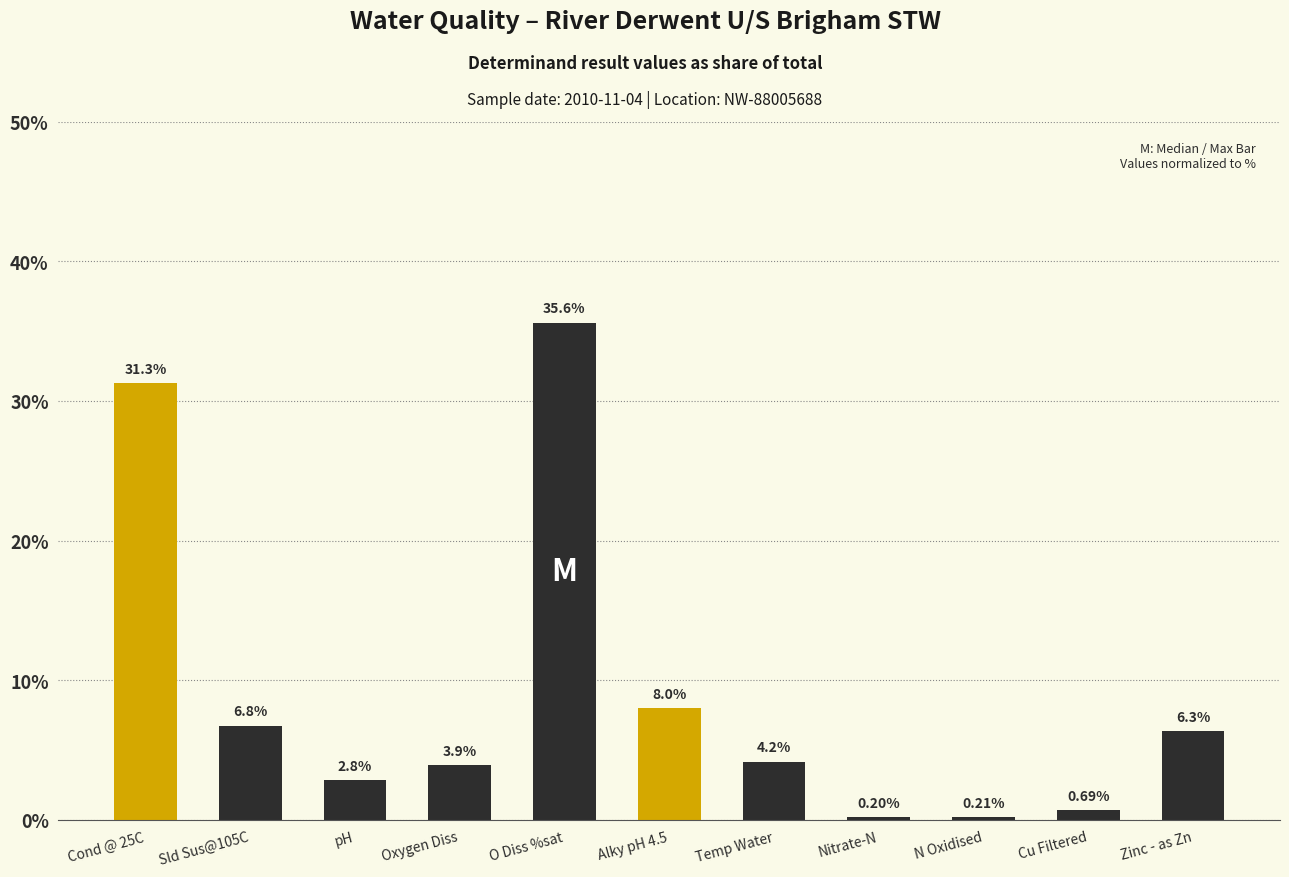

What is the difference between the second highest and minimum values?

31.1